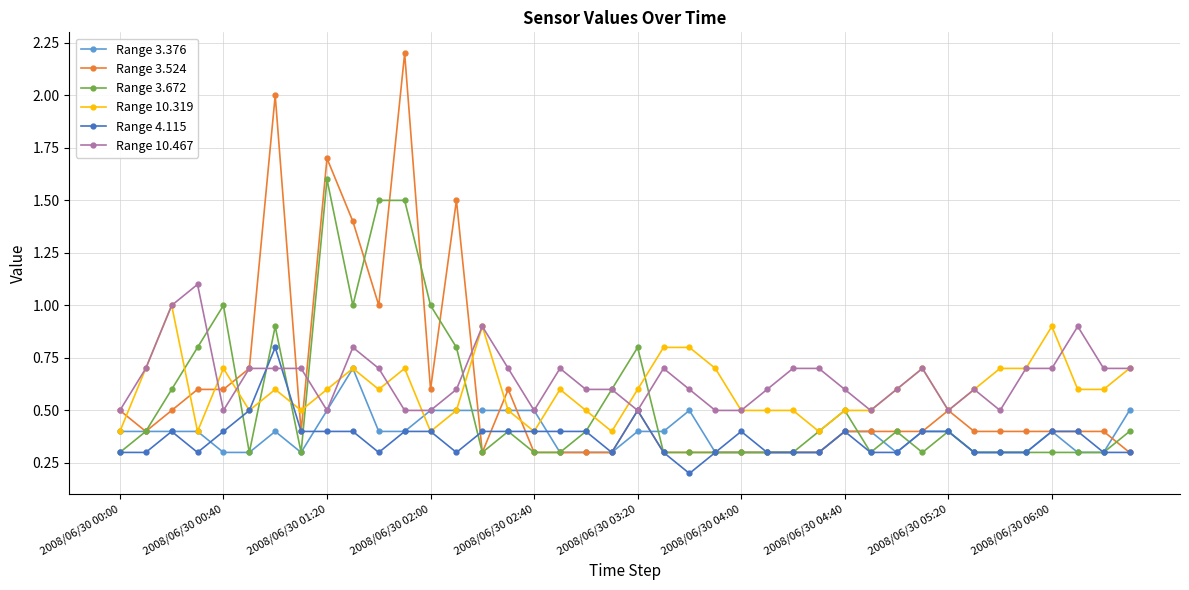

Which series has the widest spread of values?

Range 3.524